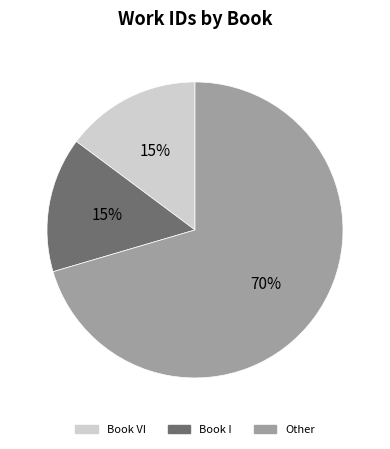

True or false: Book I accounts for 5% of the total.

False